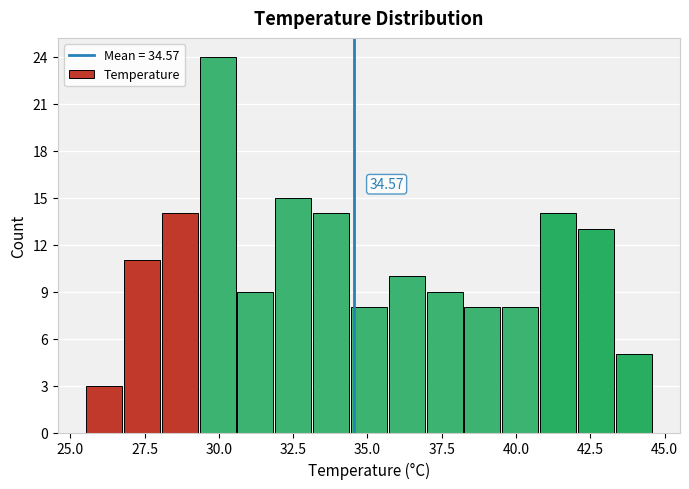

Around what value on the x-axis is the tallest bar? Give the approximate position of its centre, as read against the axis.

30.0